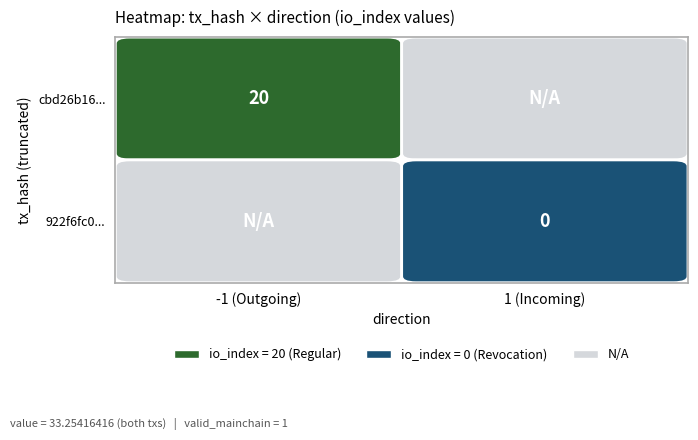

Reading left to right, what are all the values shown in this chart?

cbd26b1621f205f60ed9ec95ad41ce859679856: -1	20
922f6fc0fb99f4b4a61c26955c432cbb0cabcc2: 1	0